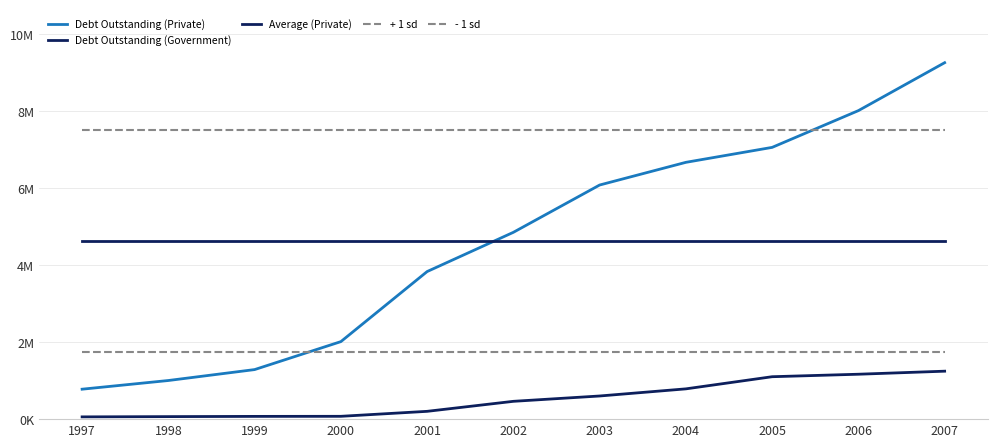

Does the chart have visible grid lines?

Yes